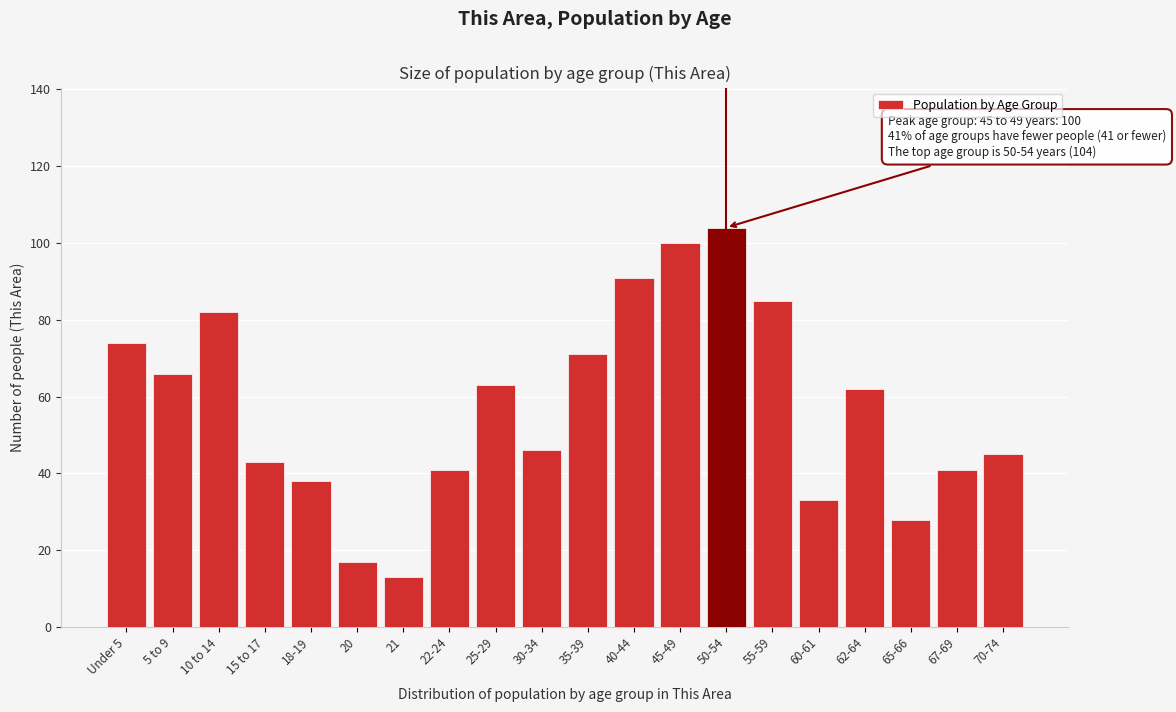

Reading right to left, transcribe all the data shown in this chart.

70-74=45	67-69=41	65-66=28	62-64=62	60-61=33	55-59=85	50-54=104	45-49=100	40-44=91	35-39=71	30-34=46	25-29=63	22-24=41	21=13	20=17	18-19=38	15 to 17=43	10 to 14=82	5 to 9=66	Under 5=74